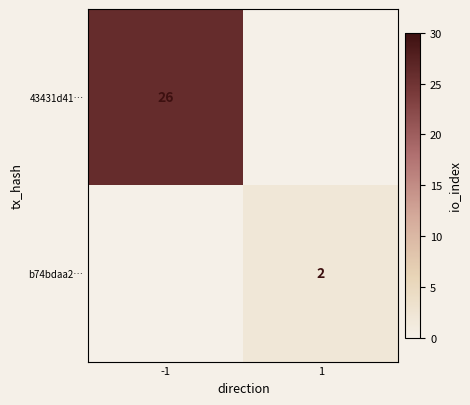

True or false: 43431d41… has a value of 35.8 at -1.

False